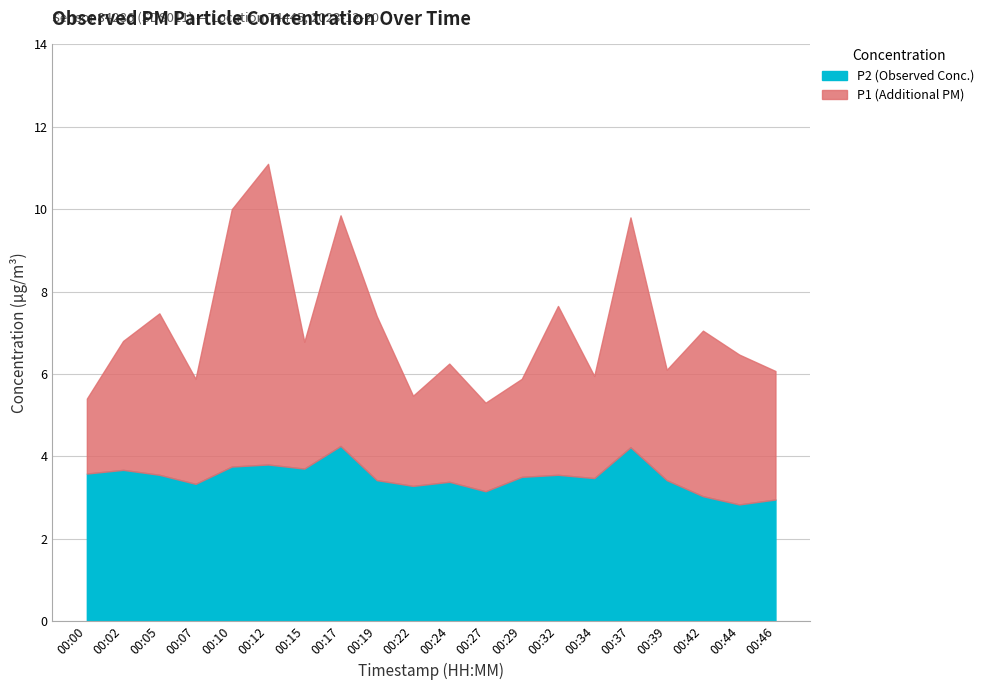

True or false: P2 has a value of 1.0 at 00:17.

False